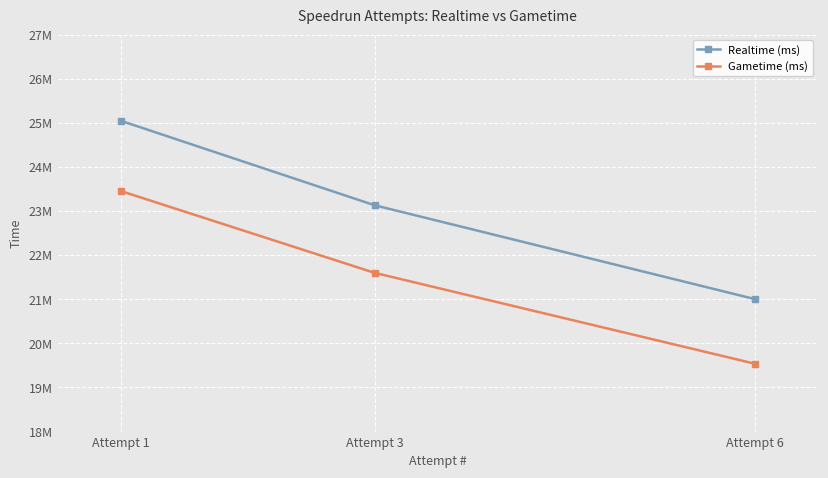

What are all the series names shown in the legend?

Realtime (ms), Gametime (ms)